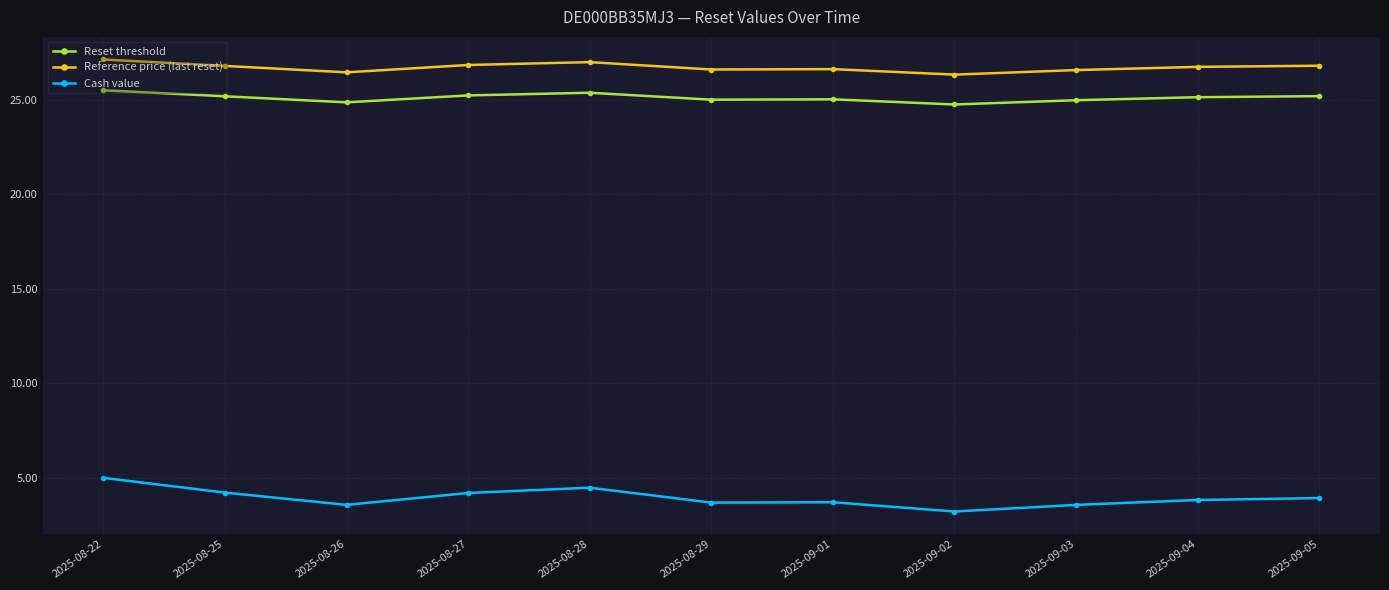

What is the difference between the highest and lowest values at 2025-09-05?

22.9